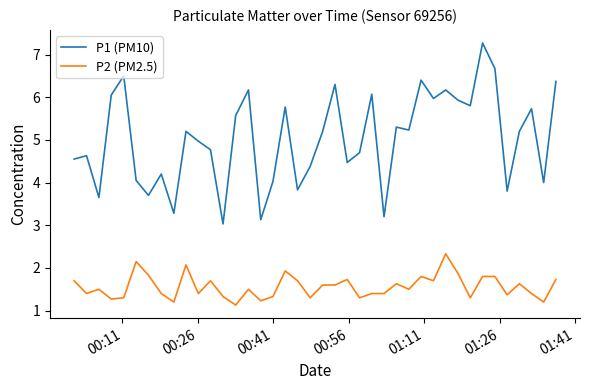

At how many categories does at least one series exceed 7?

1